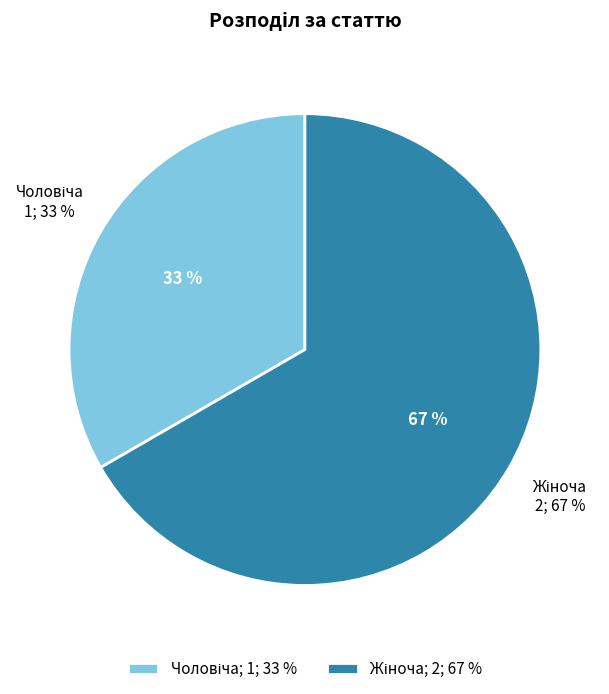

To the nearest percent, what is the combined percentage of Жіноча and Чоловіча?

100%